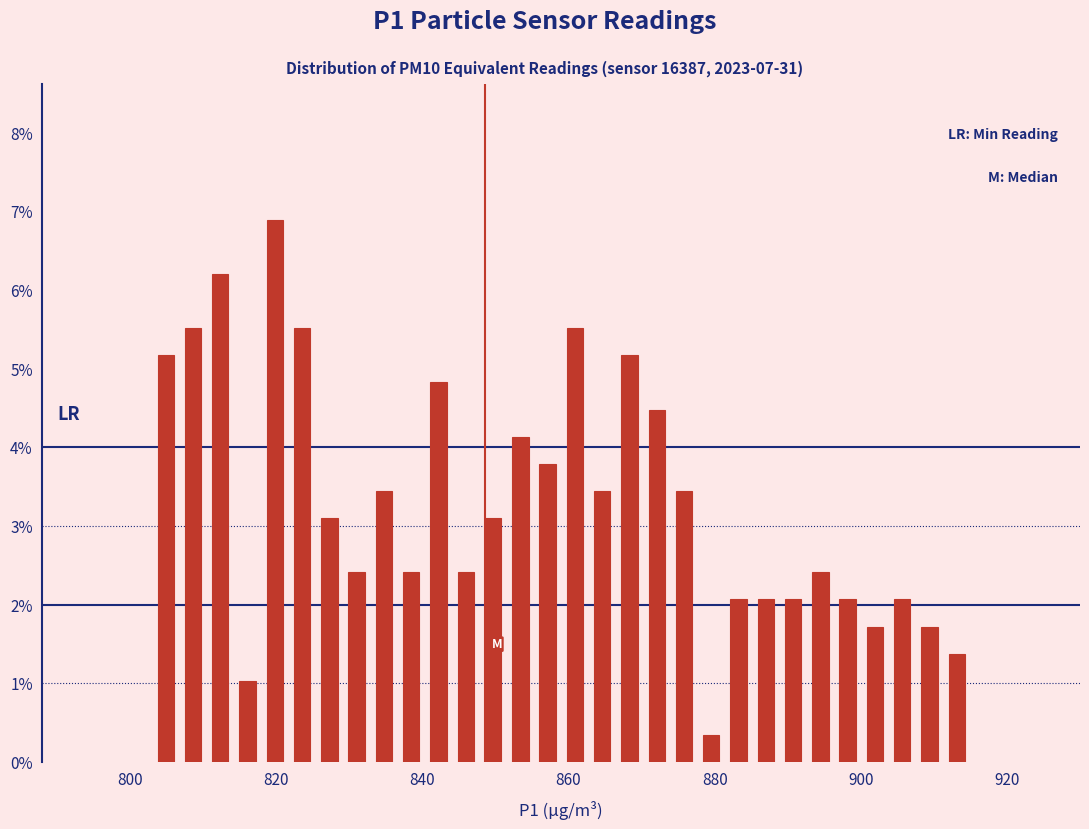

Around what value on the x-axis is the tallest bar? Give the approximate position of its centre, as read against the axis.

820